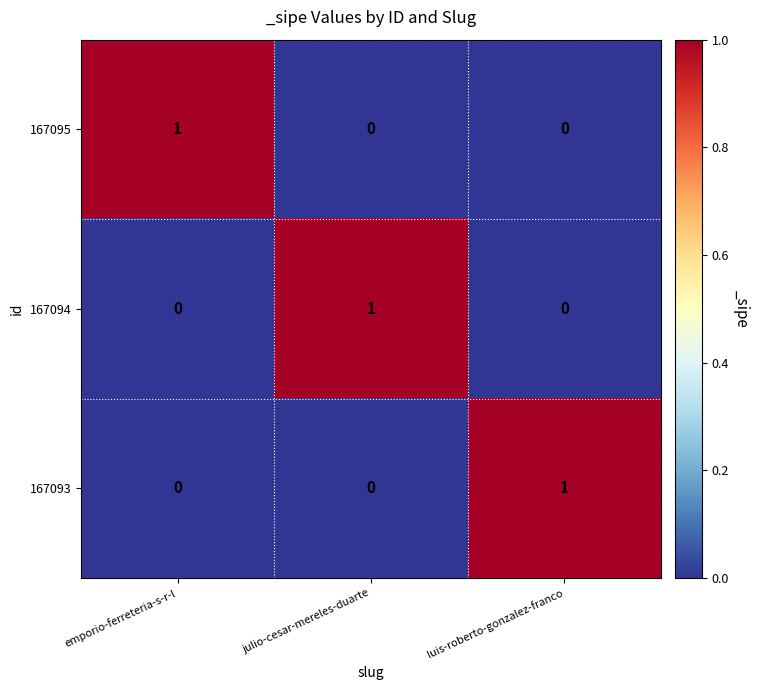

The value of 167094 at luis-roberto-gonzalez-franco is 0. True or false?

True